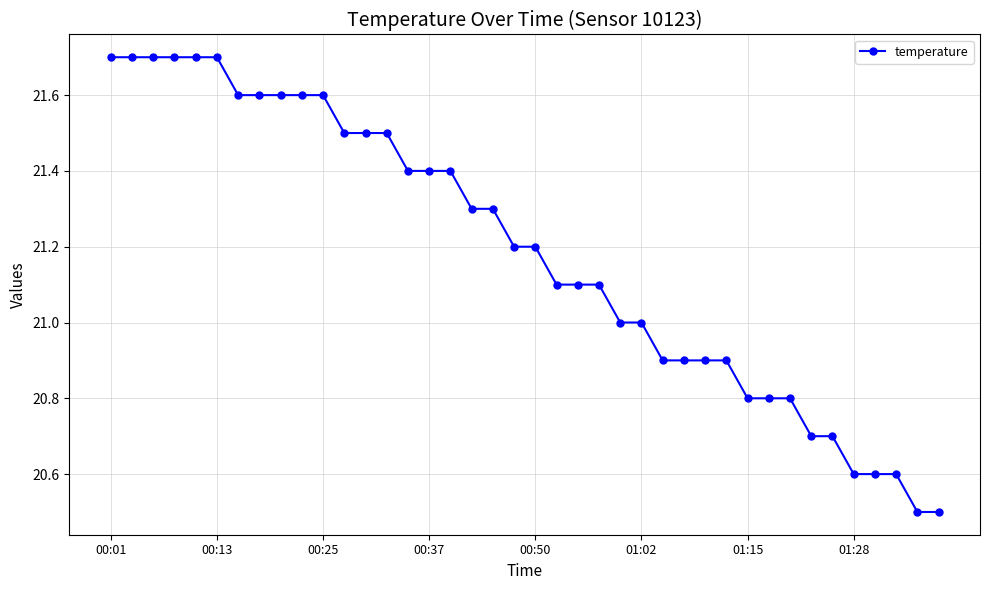

What is the value of the 28th point from the left?

20.9